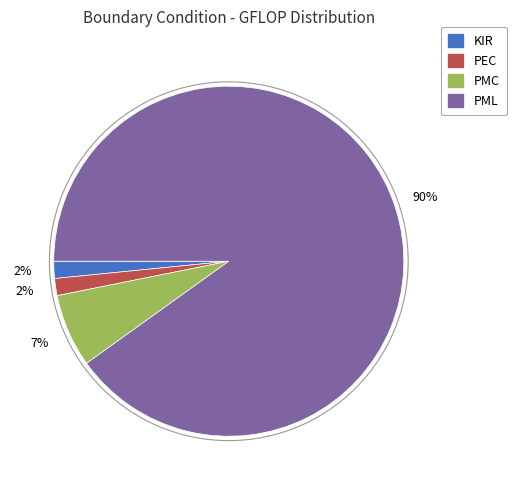

True or false: PMC accounts for 7% of the total.

True